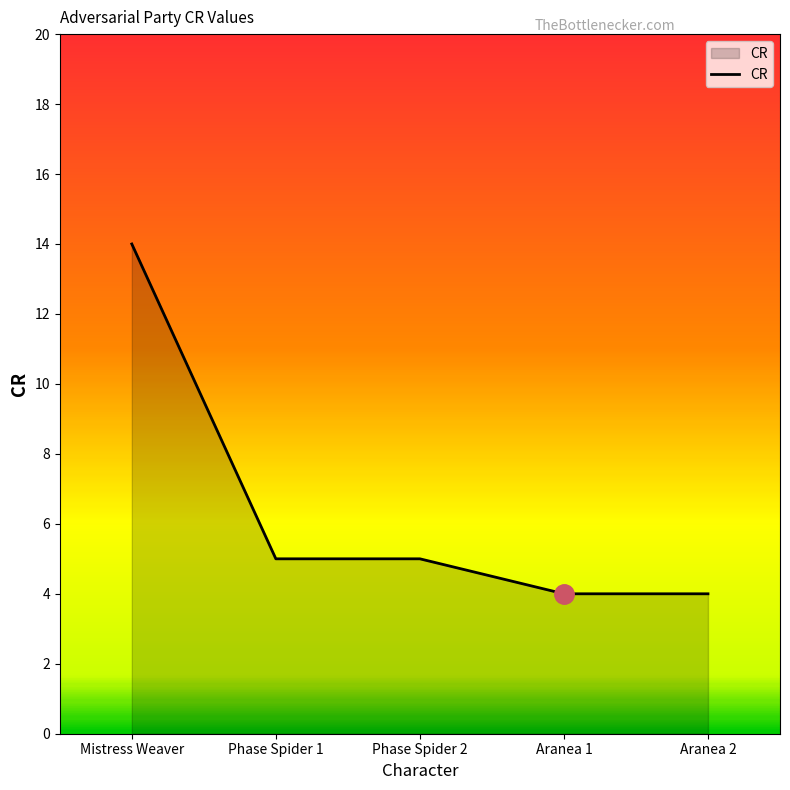

Approximately how many times larger is the value at Phase Spider 2 compared to Mistress Weaver?

0.4